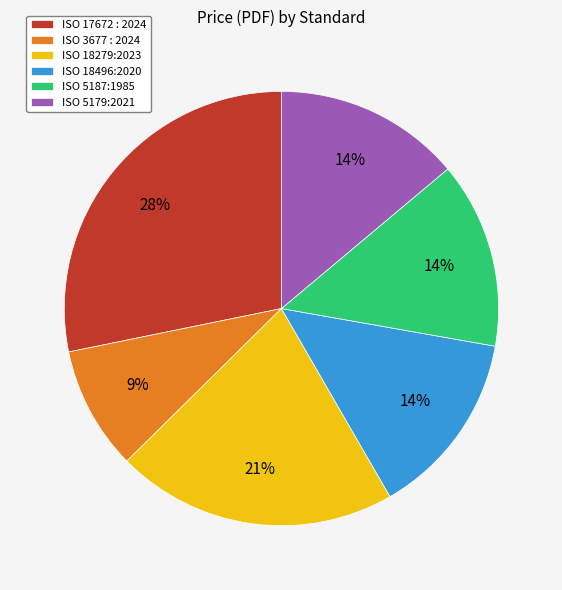

Is it true that ISO 3677 : 2024 is 22% of the pie?

False